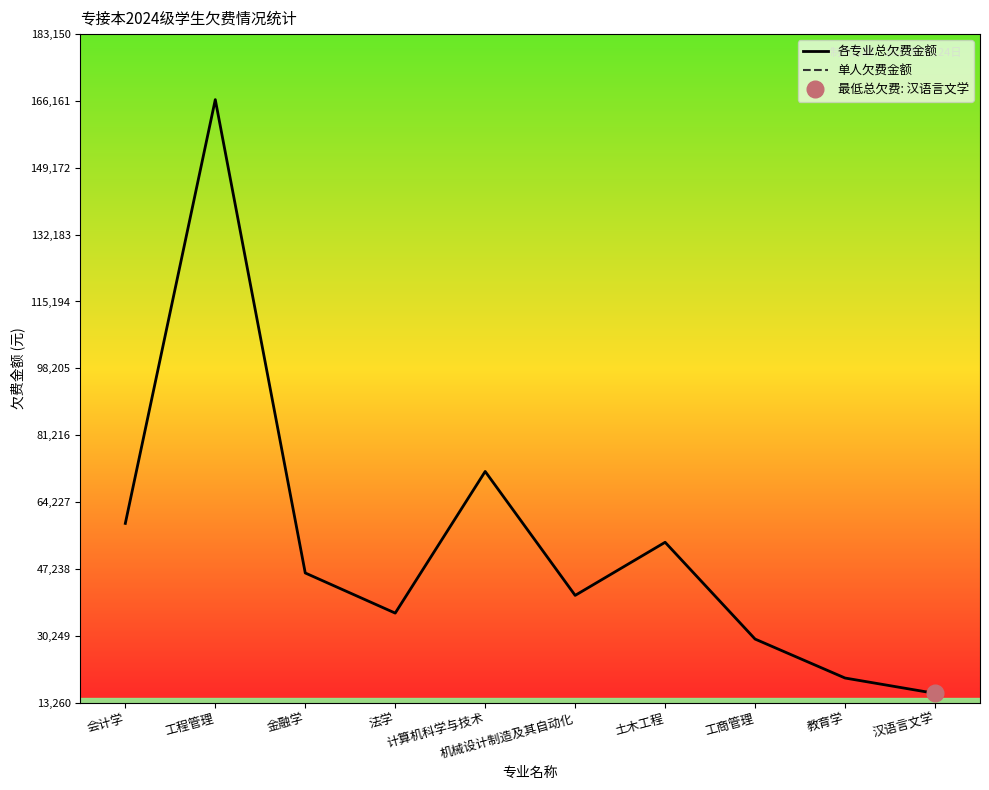

What is the difference between the maximum and minimum values in the 单人欠费金额 series?

900